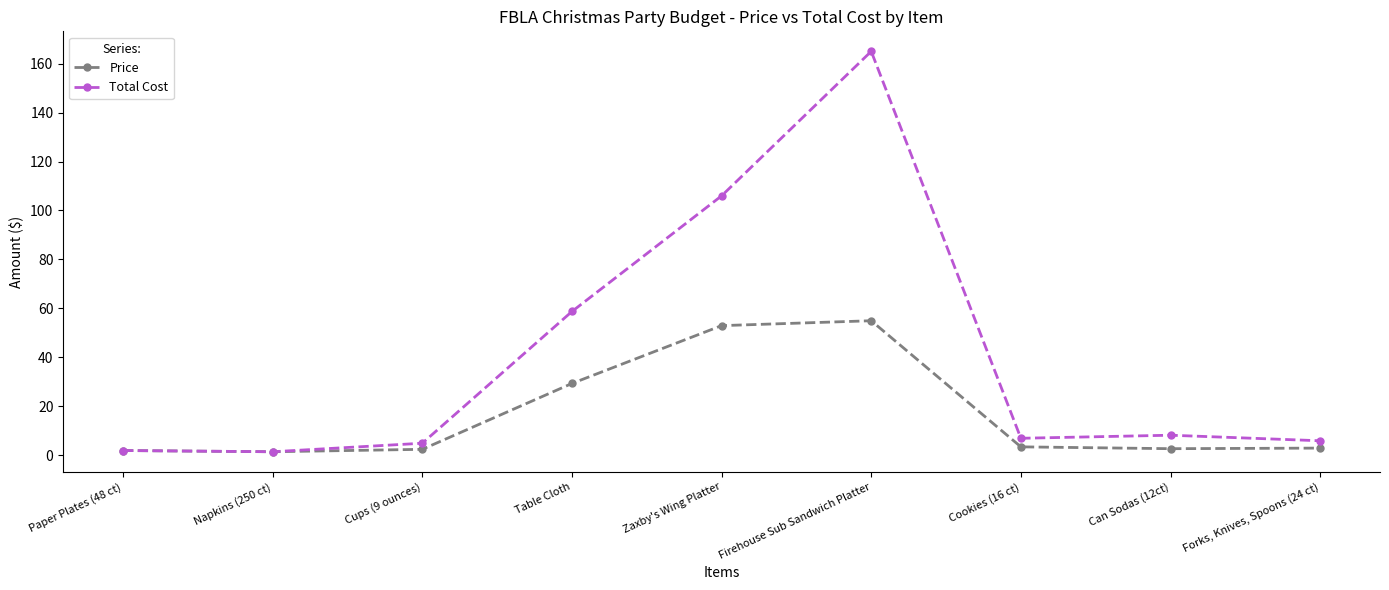

What is the value of the Price point at the 6th from the left?

55.0